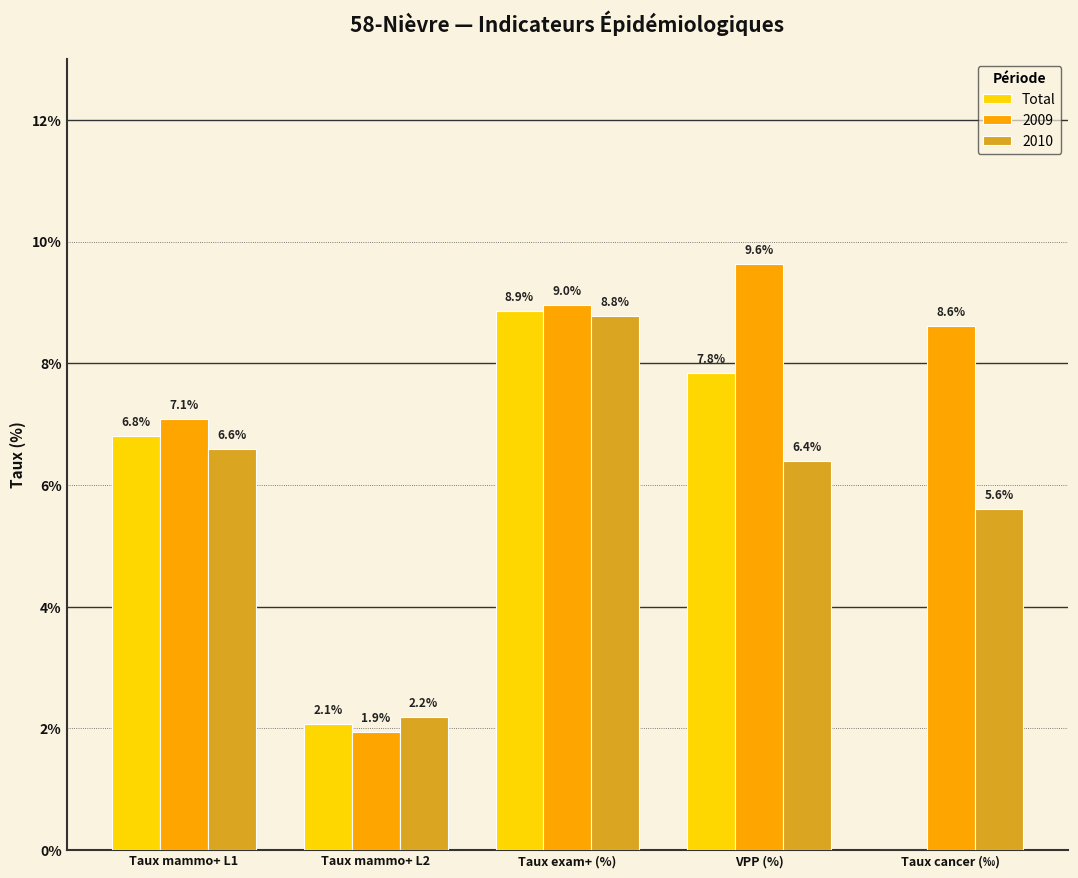

Which series has the largest total across all categories?

2009